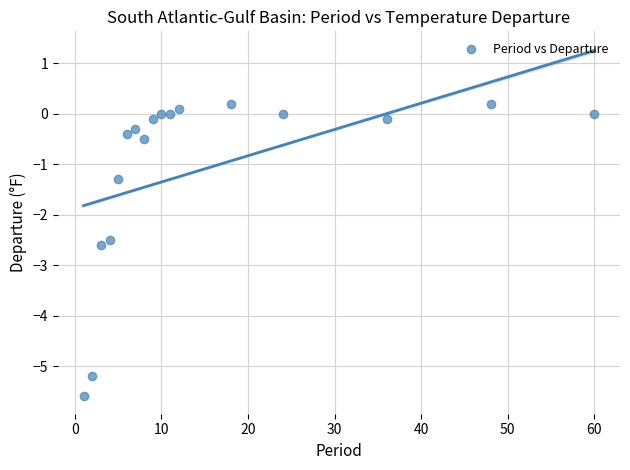

What is the range of X values (max minus min)?

59.0